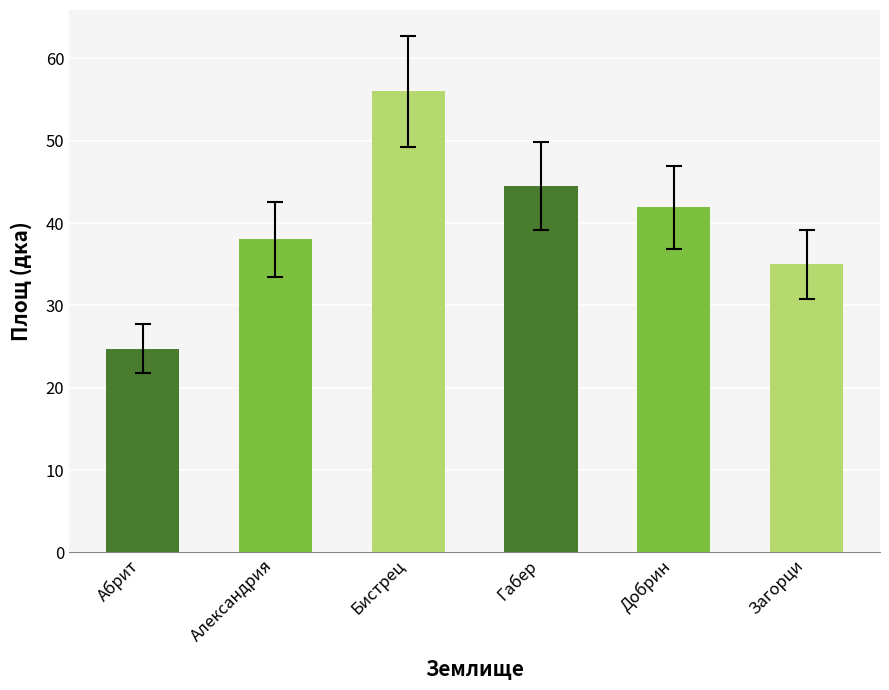

How many values exceed 41?

3